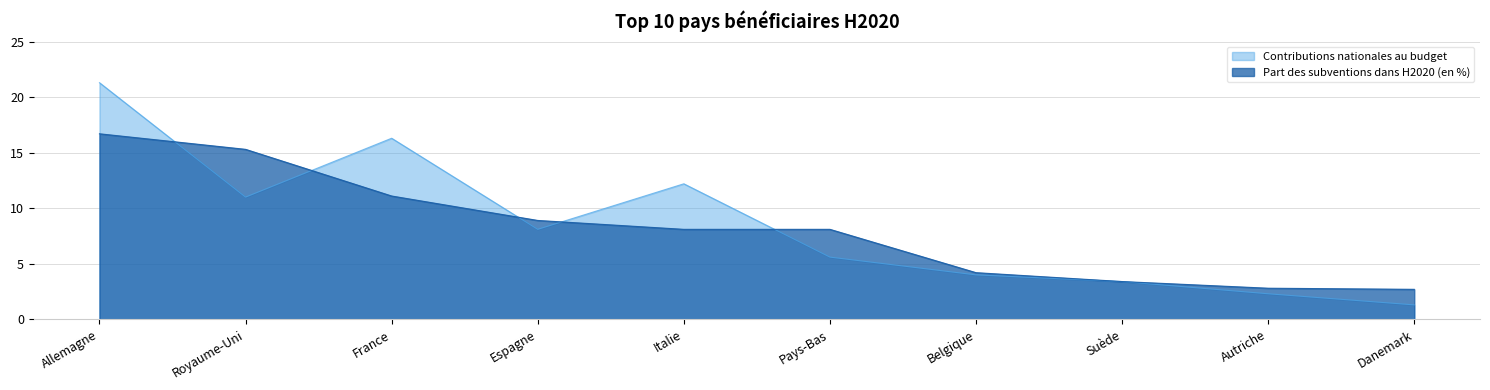

What is the label of the 8th point from the right?

France